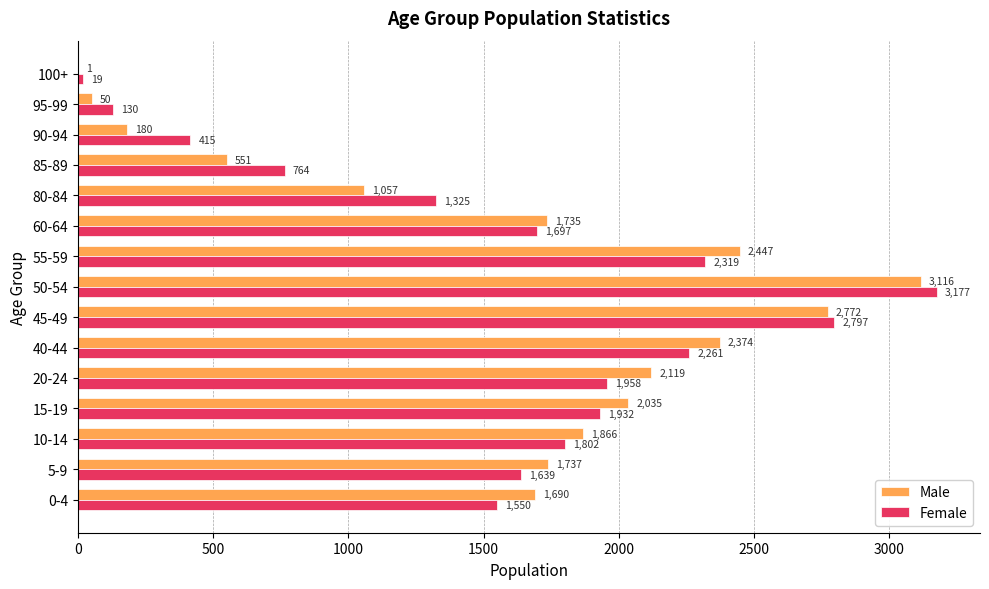

True or false: Female has a value of 1550 at 0-4.

True